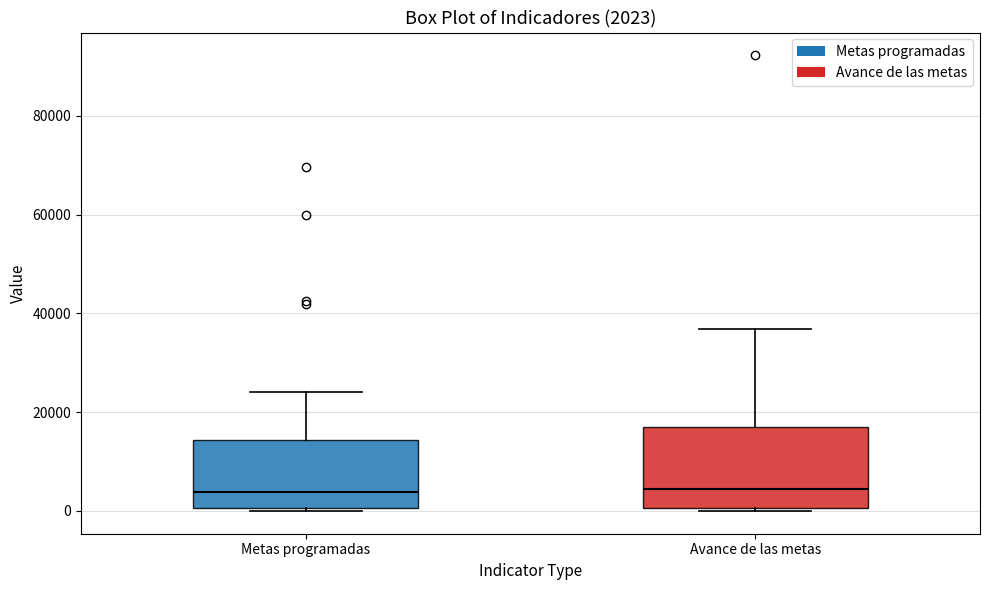

Which box is the tallest, from its lower edge to its upper edge?

Avance de las metas